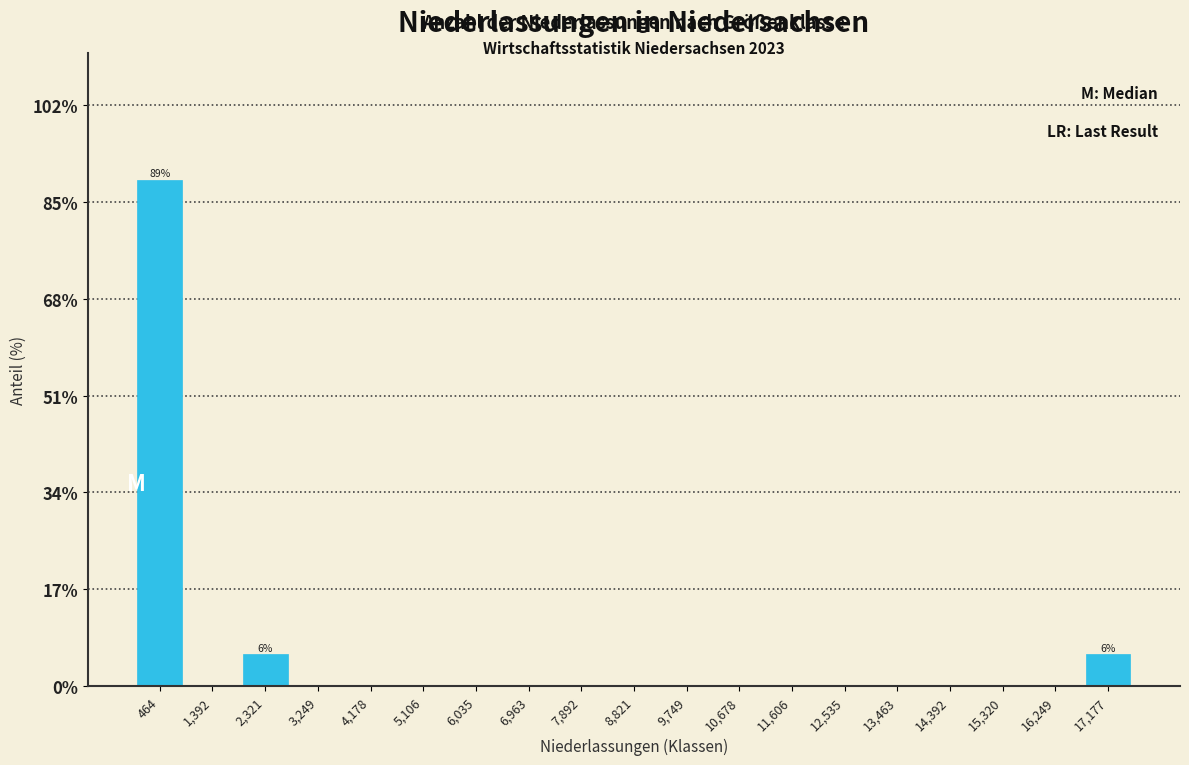

Which range on the x-axis has the tallest bar?

0 to 900